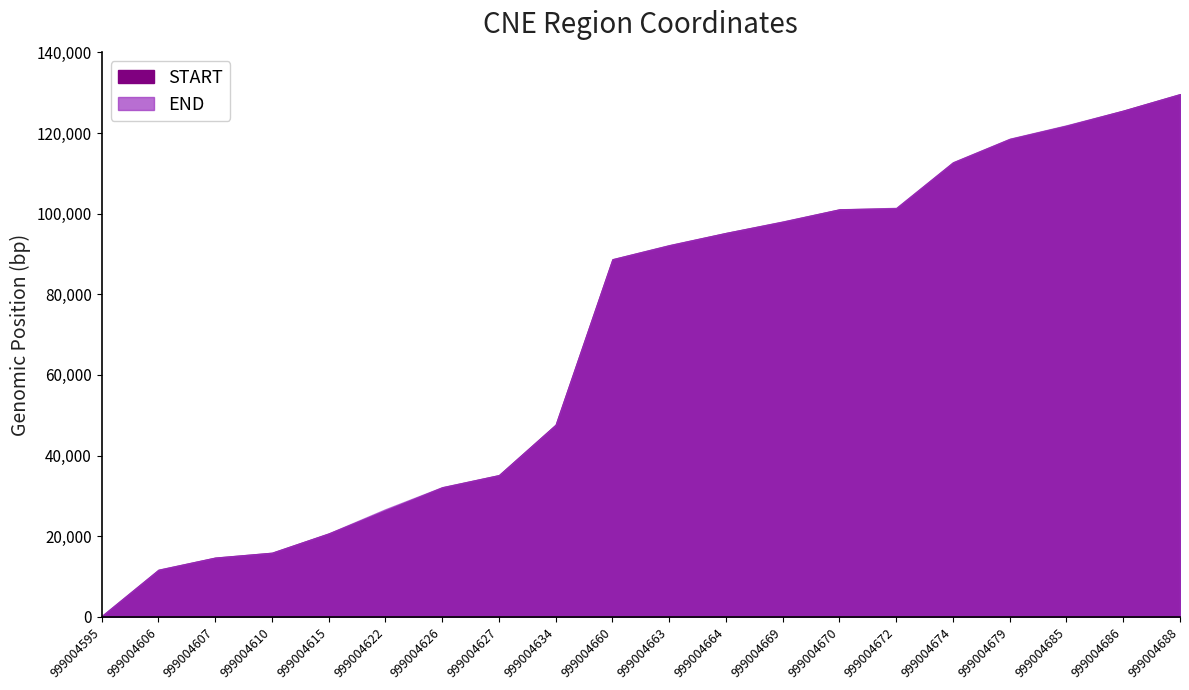

True or false: START and END cross at least once.

False